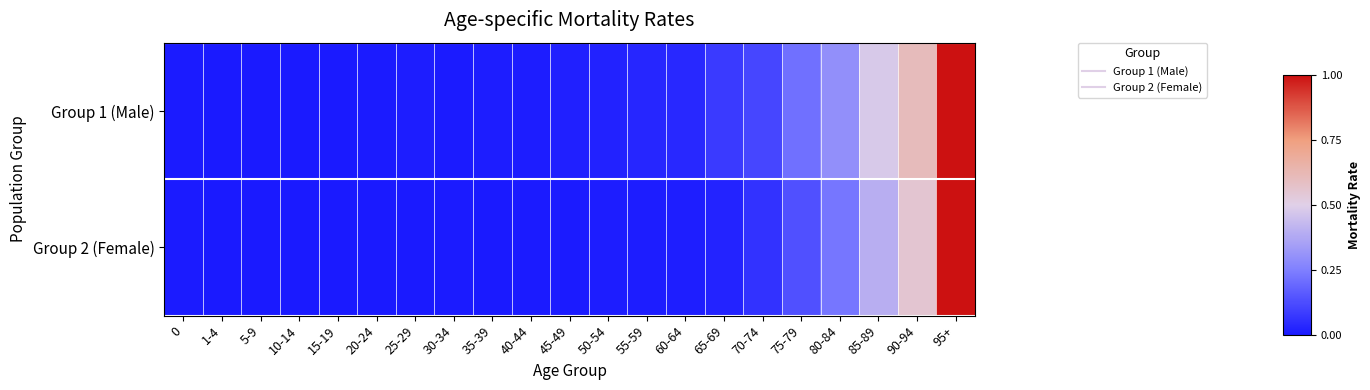

Reading left to right, what are all the values shown in this chart?

Group 1 (Male): 0=0.0	1-4=0.0	5-9=0.0	10-14=0.0	15-19=0.0	20-24=0.0	25-29=0.0	30-34=0.0	35-39=0.0	40-44=0.0	45-49=0.0	50-54=0.0	55-59=0.0	60-64=0.0	65-69=0.1	70-74=0.1	75-79=0.2	80-84=0.3	85-89=0.5	90-94=0.6	95+=1.0
Group 2 (Female): 0=0.0	1-4=0.0	5-9=0.0	10-14=0.0	15-19=0.0	20-24=0.0	25-29=0.0	30-34=0.0	35-39=0.0	40-44=0.0	45-49=0.0	50-54=0.0	55-59=0.0	60-64=0.0	65-69=0.0	70-74=0.1	75-79=0.1	80-84=0.2	85-89=0.4	90-94=0.6	95+=1.0